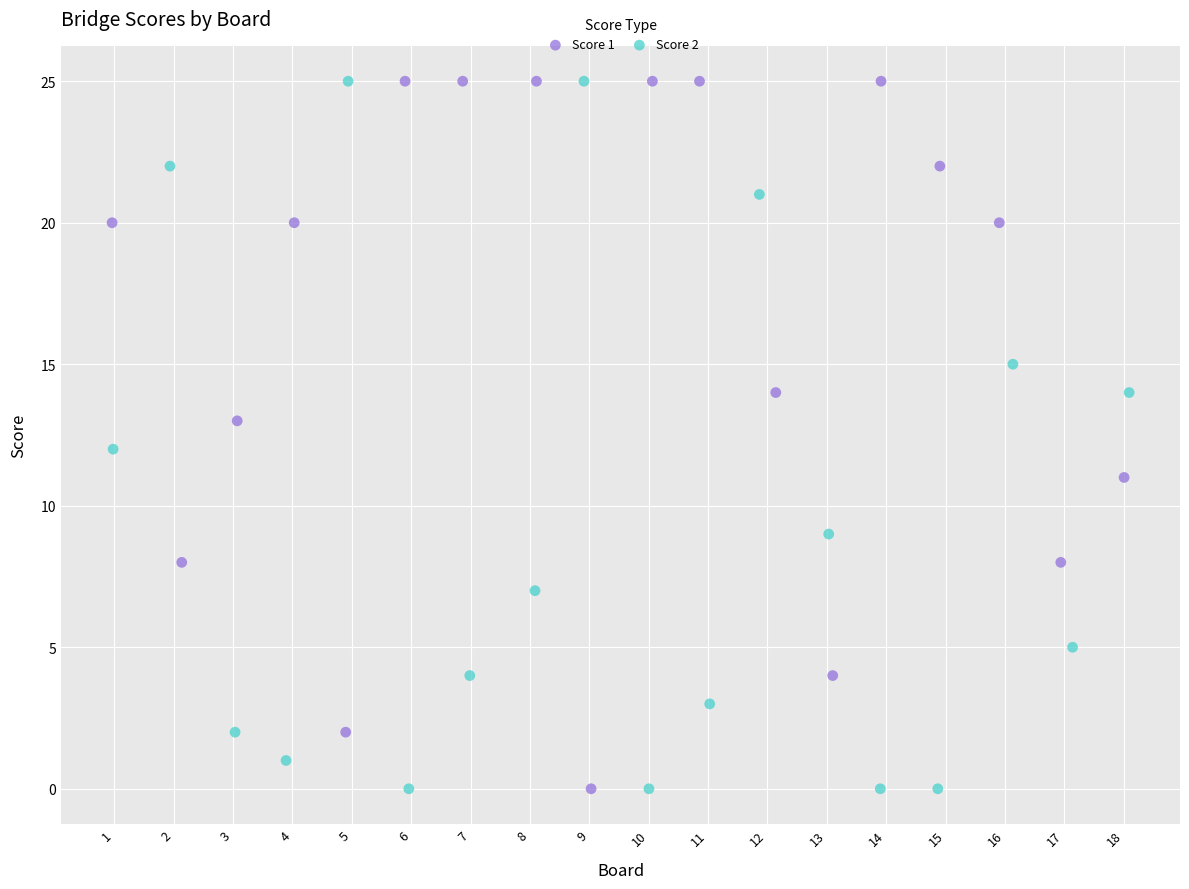

What are all the series names shown in the legend?

Score 1, Score 2